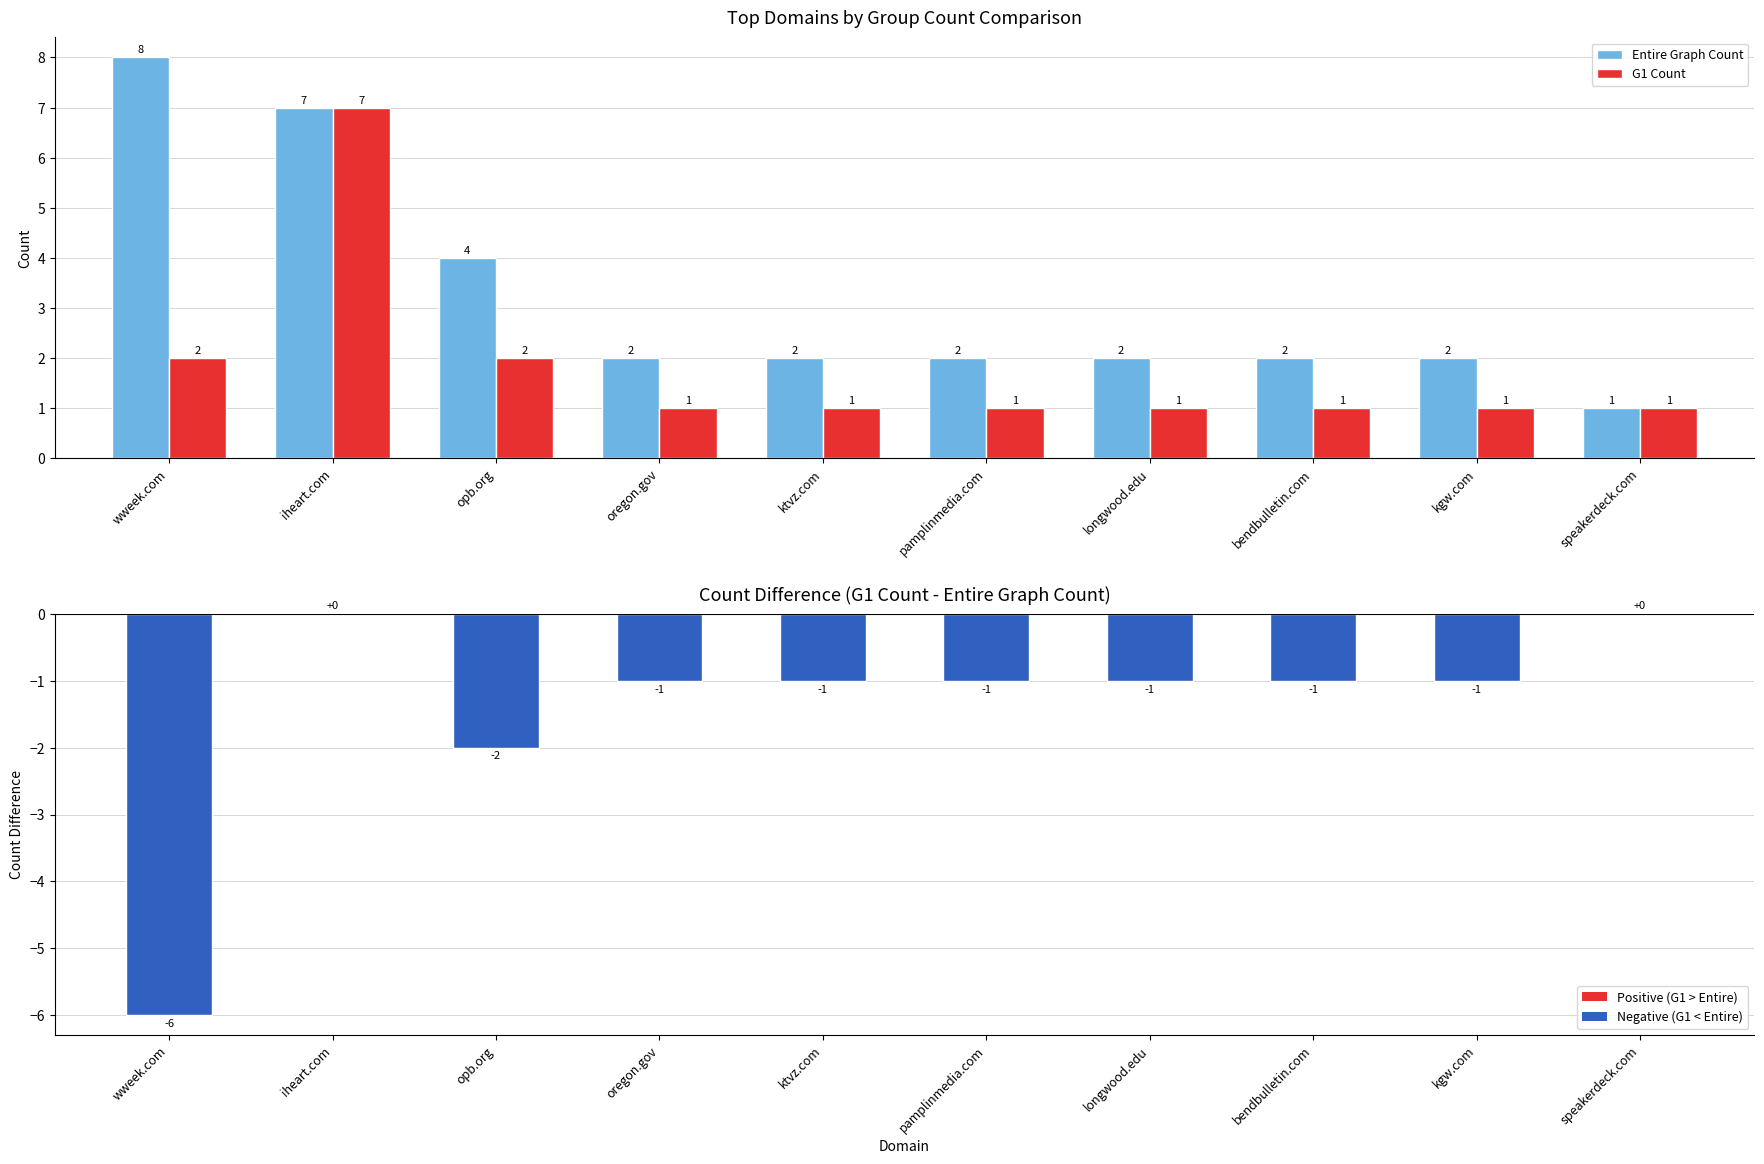

What position from the right is oregon.gov?

7